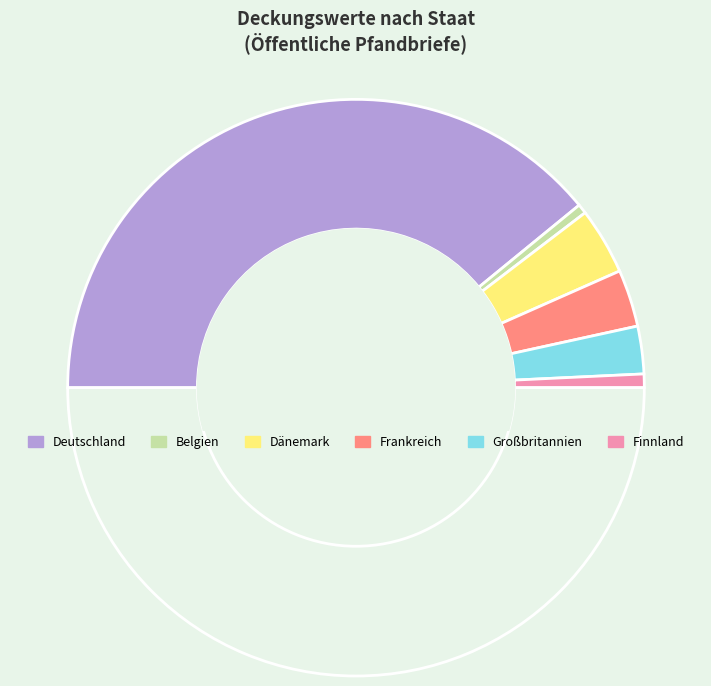

How many slices are in this pie chart?

7